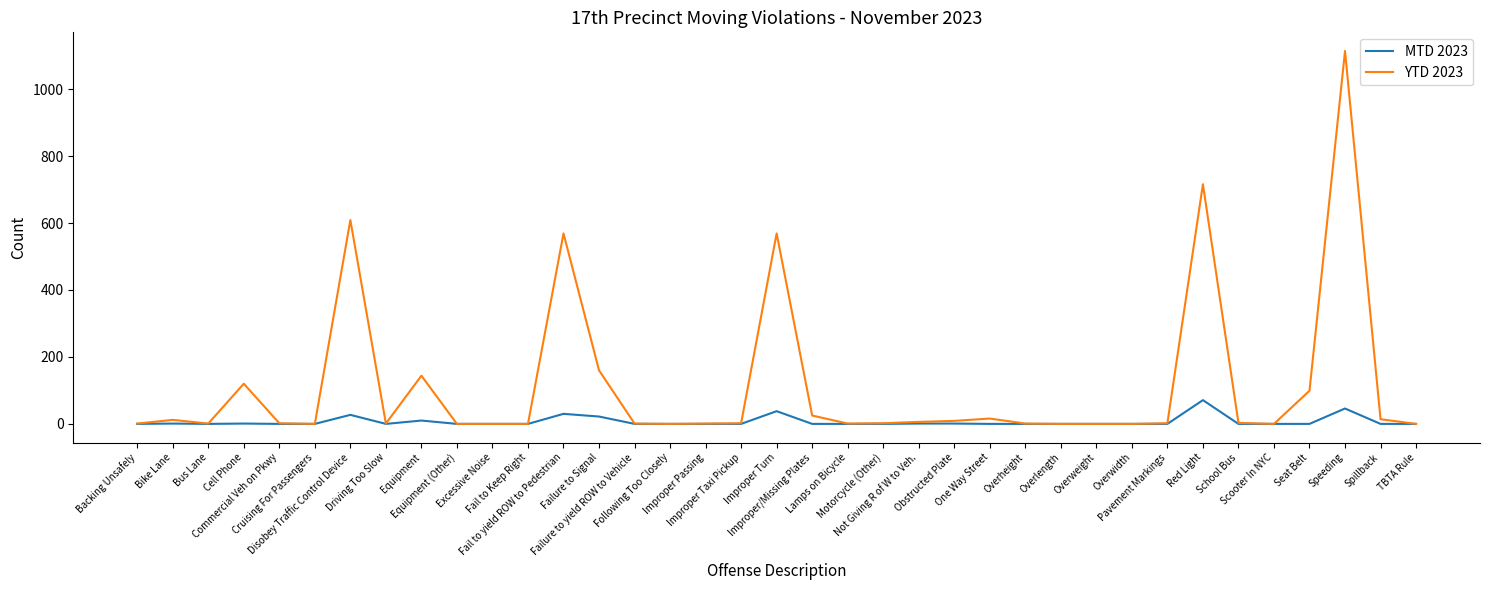

Which series has the widest spread of values?

YTD 2023